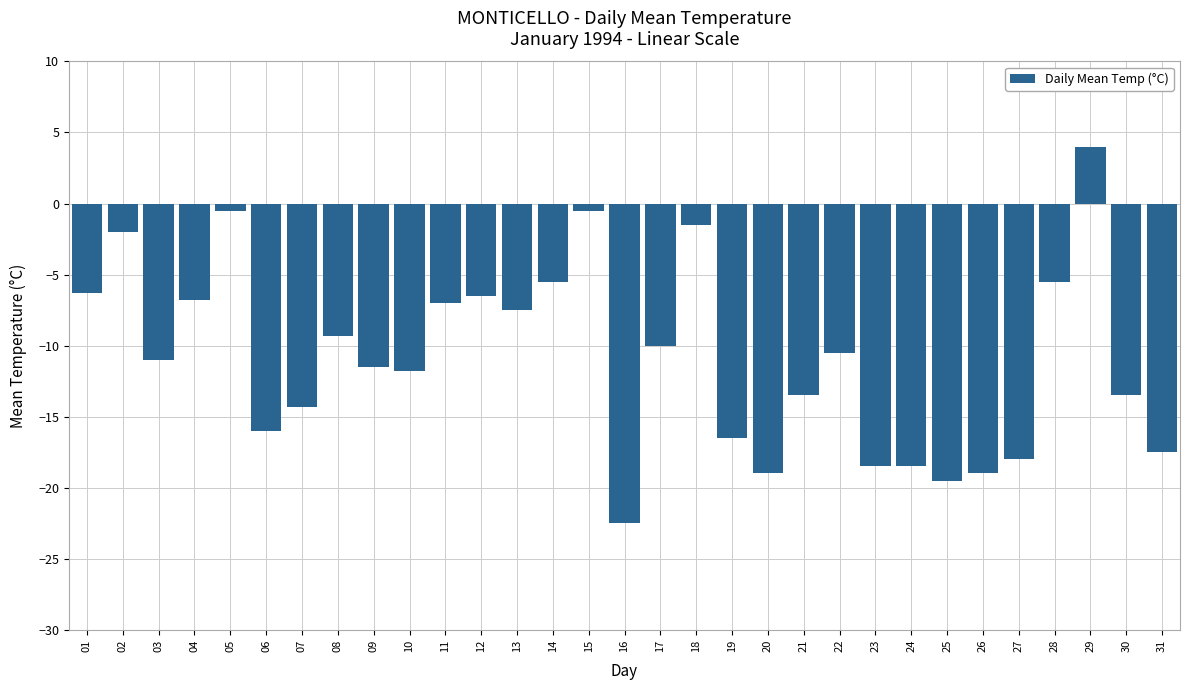

Between 17 and 14, which is larger?

14